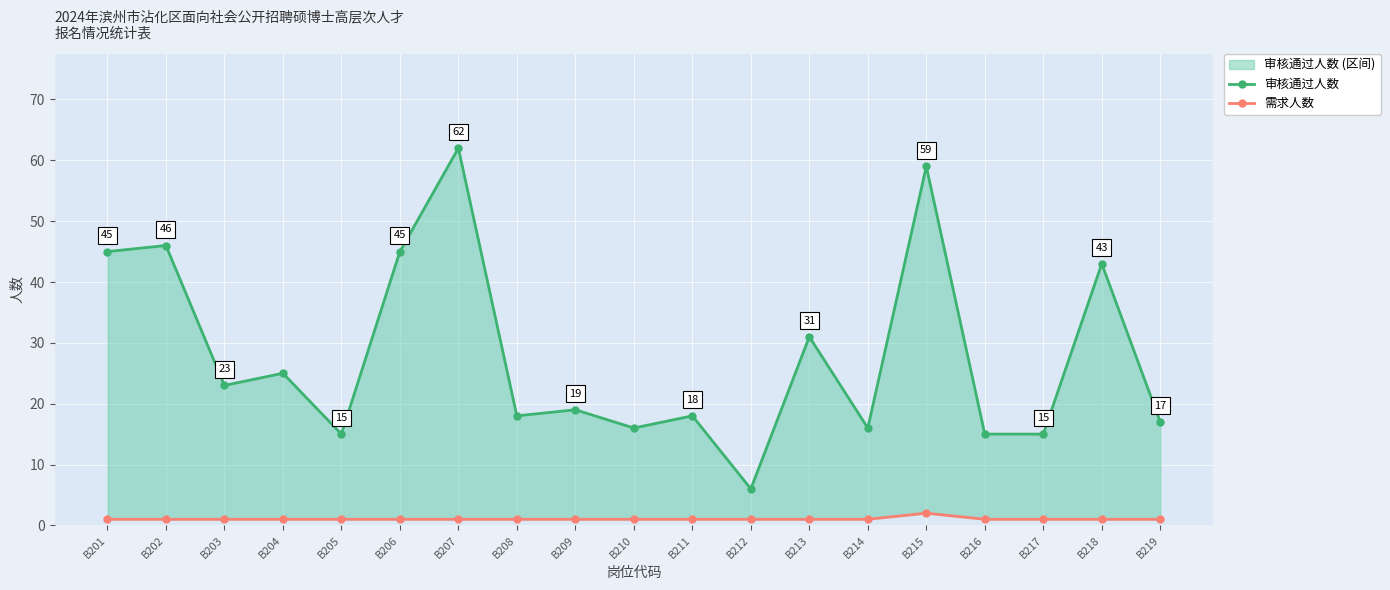

What is the difference between the highest and lowest values at B202?

45